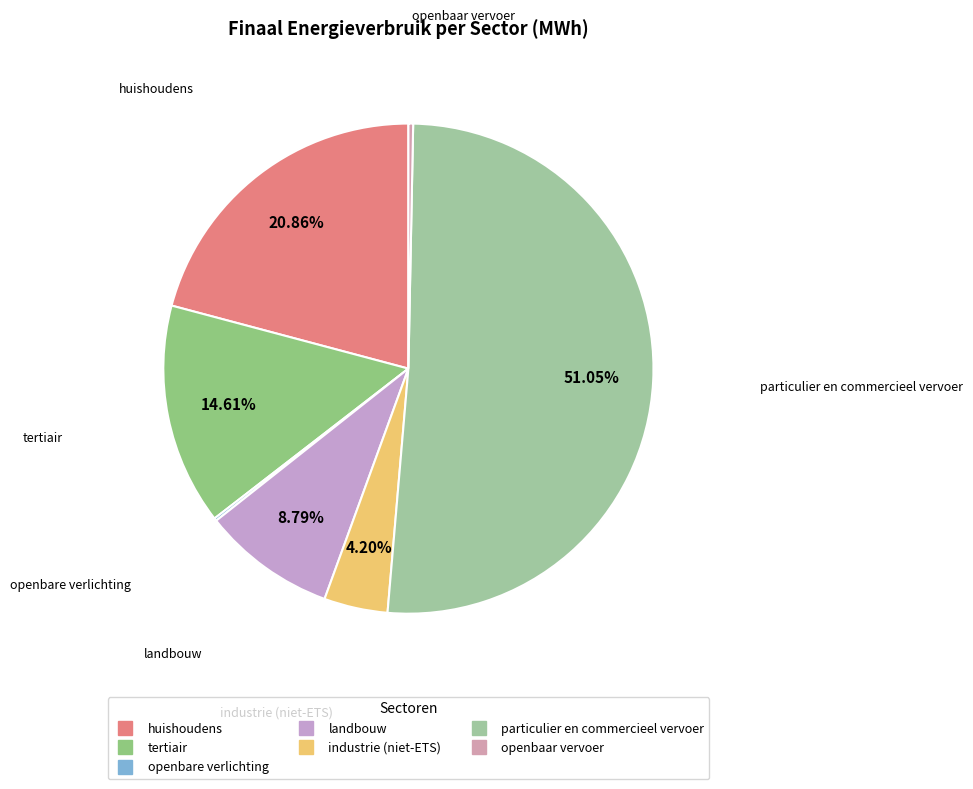

What is the ratio of the value at landbouw to the value at tertiair?

0.6